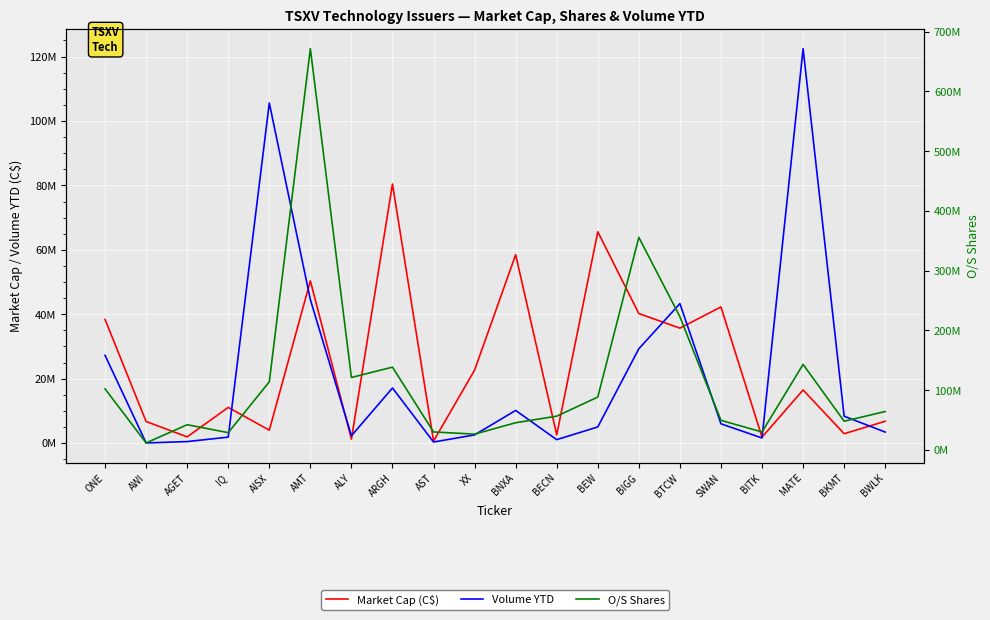

How many interior local peaks does the O/S Shares series have?

5